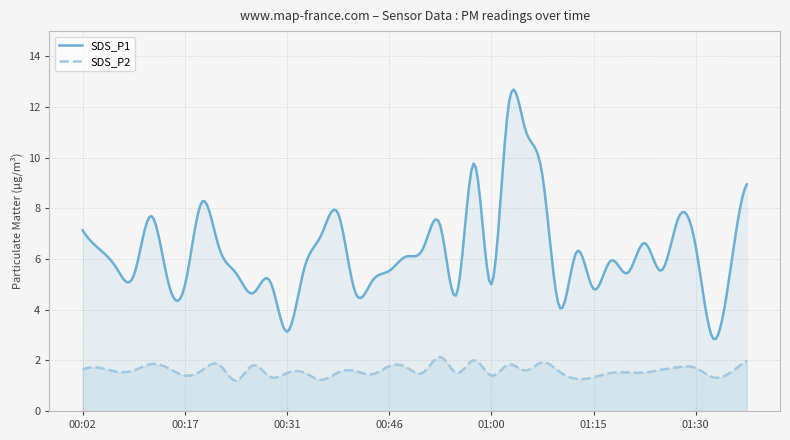

True or false: SDS_P1 has a value of 1.7 at 12.

False